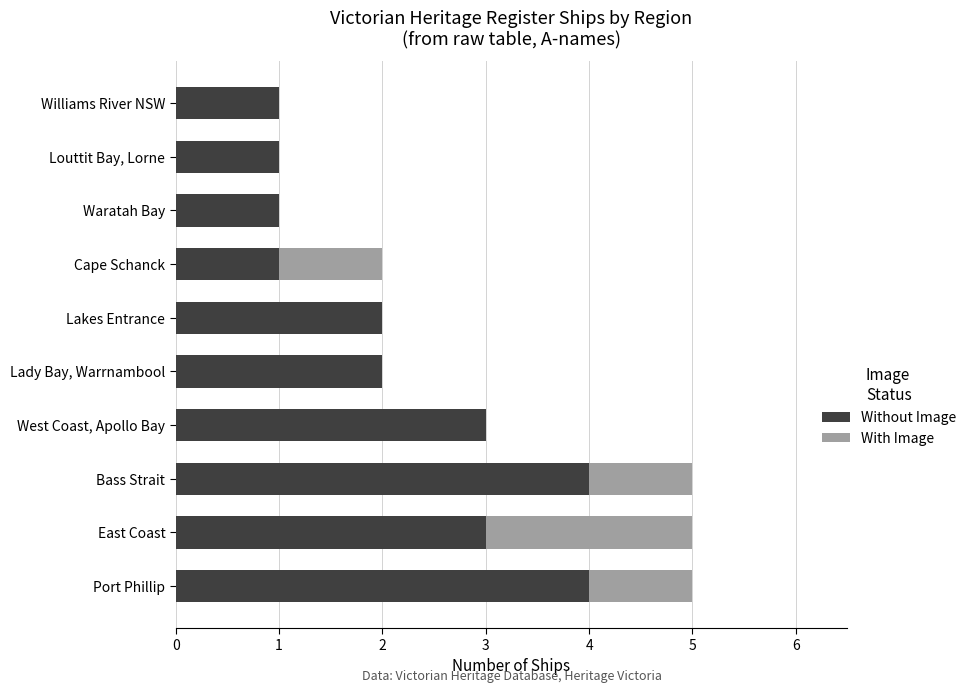

What is the maximum value for Without Image?

4